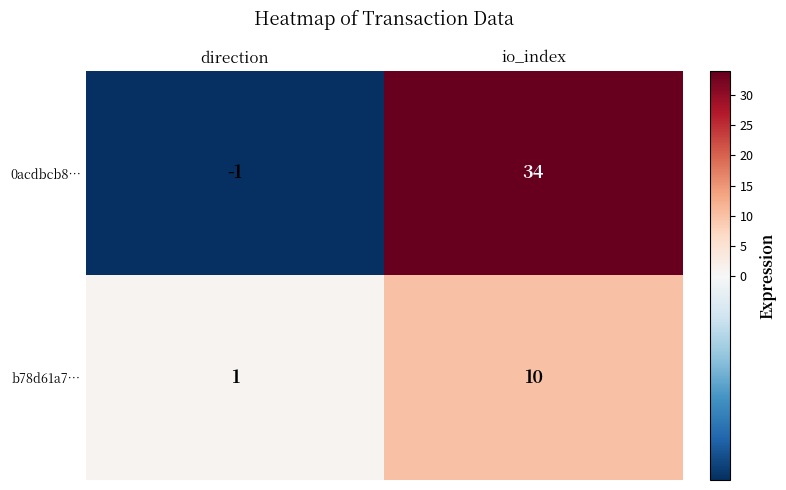

What is the difference between the 0acdbcb8… values at direction and io_index?

35